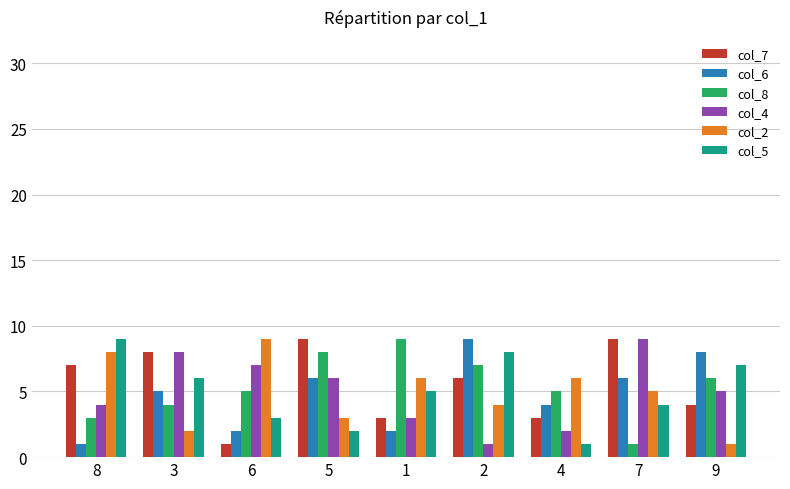

Reading left to right, what are all the values shown in this chart?

col_7: 7	8	1	9	3	6	3	9	4
col_6: 1	5	2	6	2	9	4	6	8
col_8: 3	4	5	8	9	7	5	1	6
col_4: 4	8	7	6	3	1	2	9	5
col_2: 8	2	9	3	6	4	6	5	1
col_5: 9	6	3	2	5	8	1	4	7